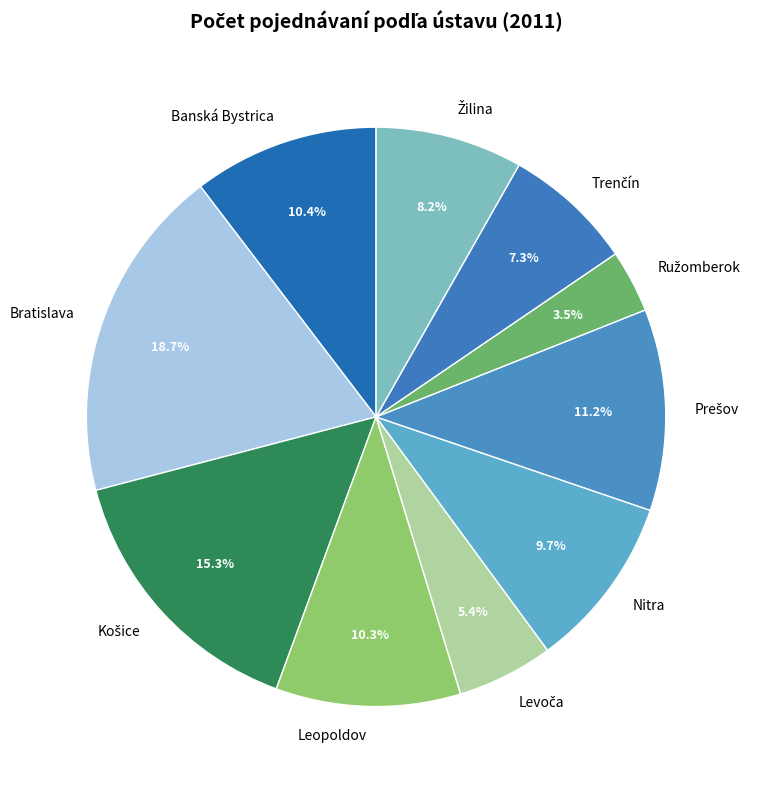

Which category has the biggest portion of the pie?

Bratislava